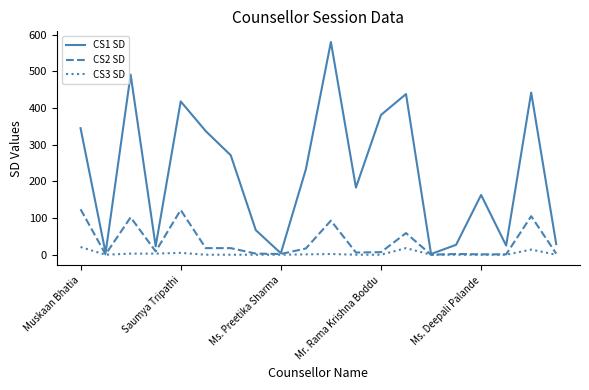

List the series in order of their peak value, highest first.

CS1 SD, CS2 SD, CS3 SD